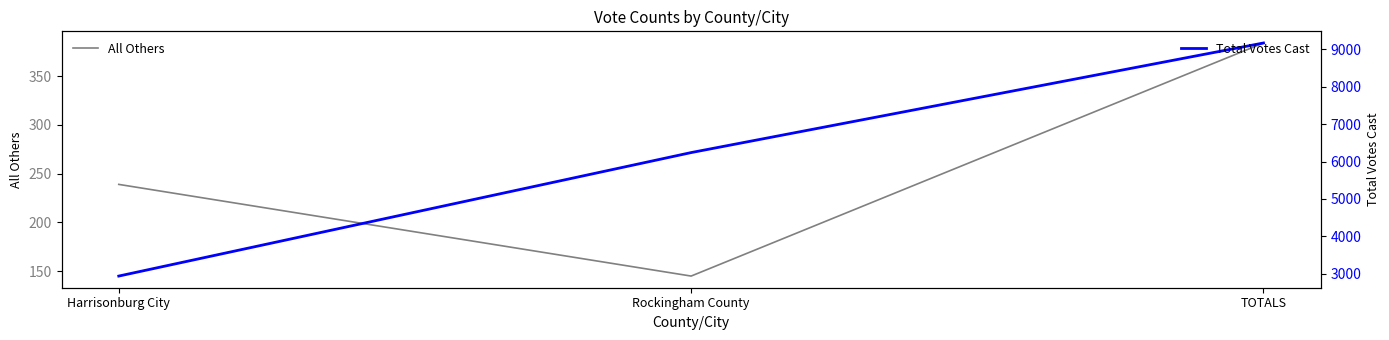

Which series has the largest total across all categories?

Total Votes Cast